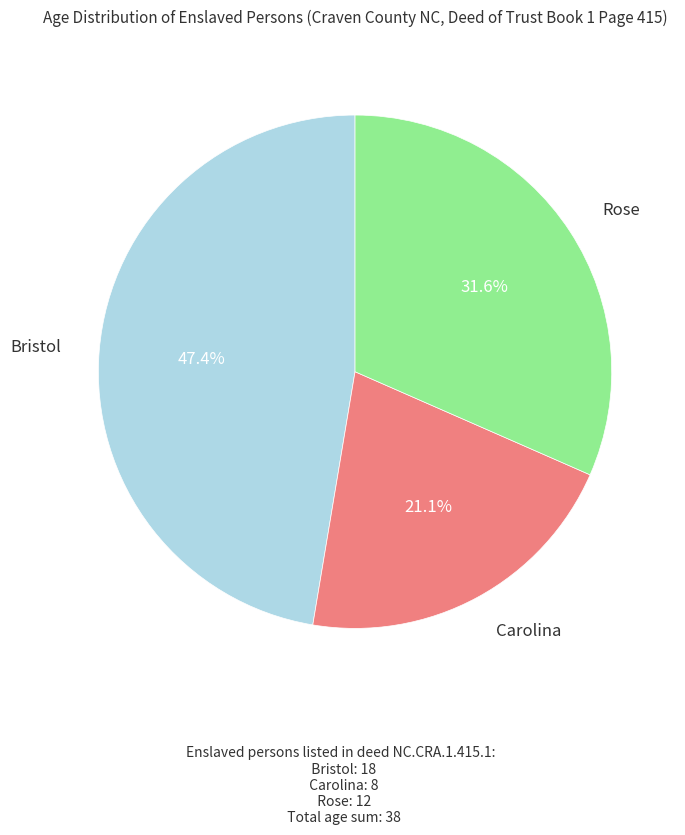

Is there any slice that represents more than half of the pie?

No